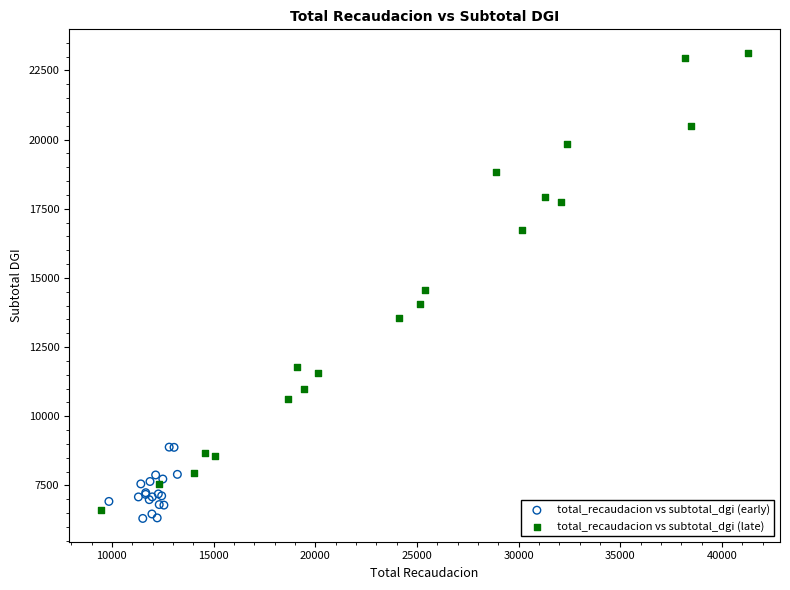

Which series reaches the maximum Y coordinate?

total_recaudacion vs subtotal_dgi (late)